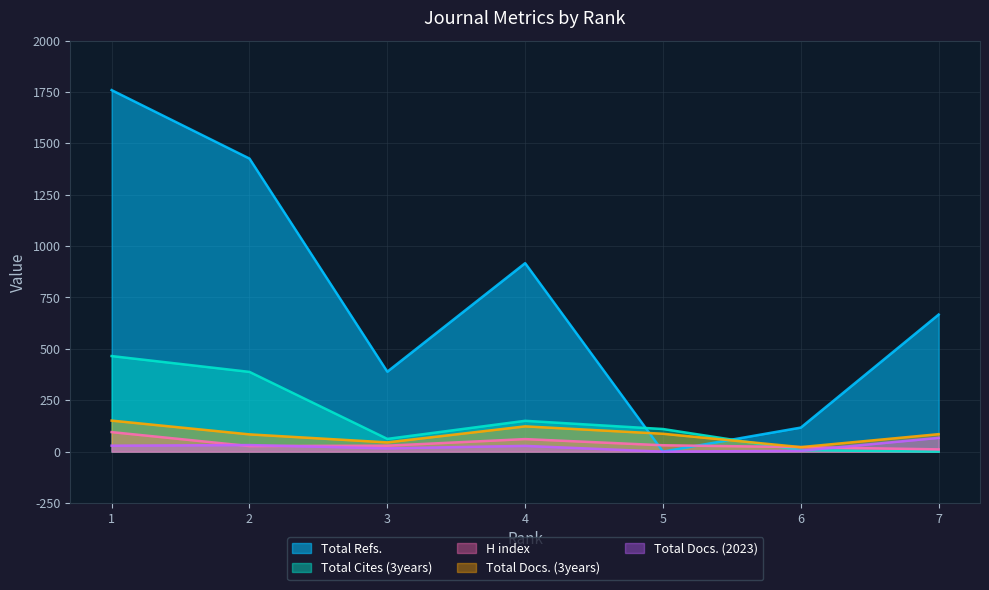

Reading left to right, transcribe all the data shown in this chart.

H index: 1=95	2=27	3=29	4=61	5=31	6=22	7=11
Total Docs. (2023): 1=29	2=32	3=16	4=28	5=0	6=4	7=67
Total Docs. (3years): 1=151	2=84	3=45	4=123	5=87	6=22	7=85
Total Refs.: 1=1759	2=1426	3=389	4=917	5=0	6=117	7=667
Total Cites (3years): 1=465	2=388	3=62	4=150	5=110	6=7	7=0